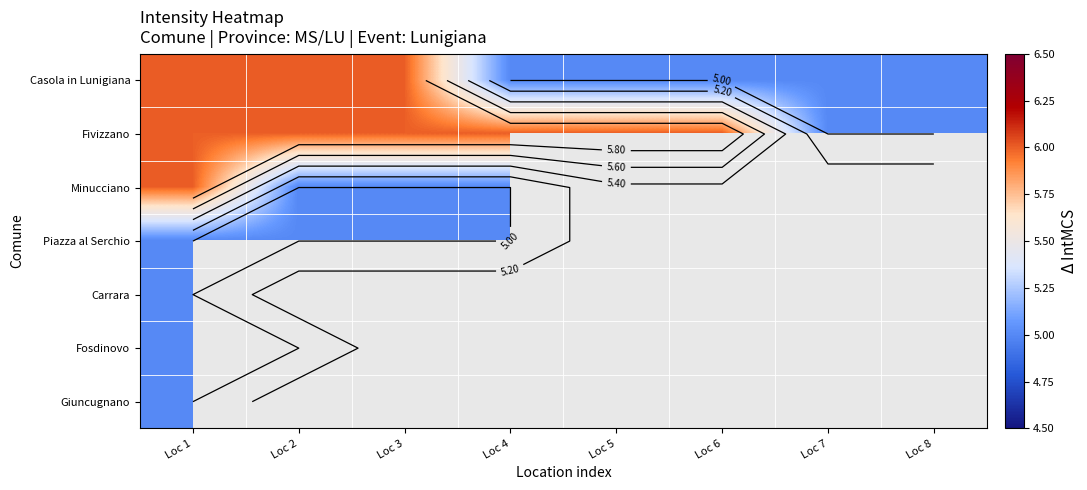

List the labels in order of Casola in Lunigiana value, largest first.

Loc 1, Loc 2, Loc 3, Loc 4, Loc 5, Loc 6, Loc 7, Loc 8